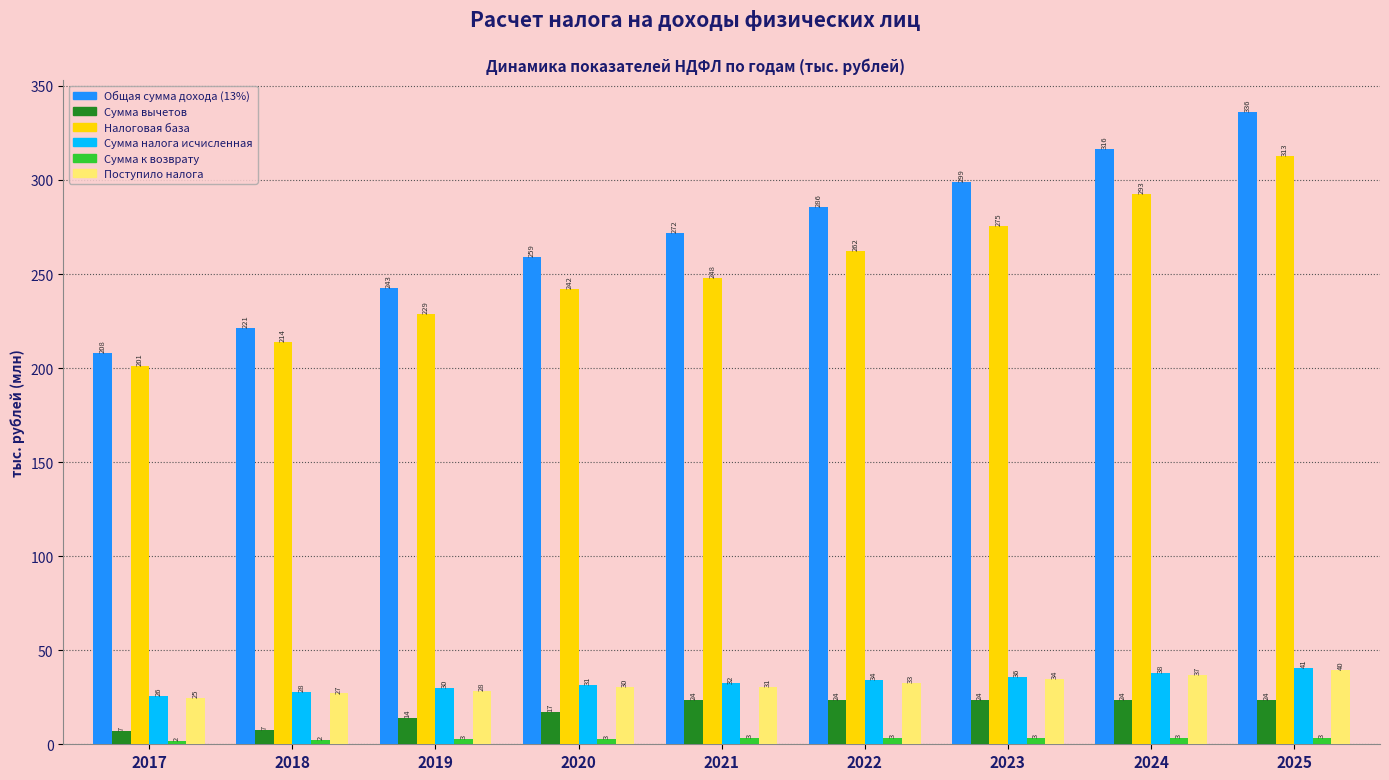

Count the number of categories in the chart.

9